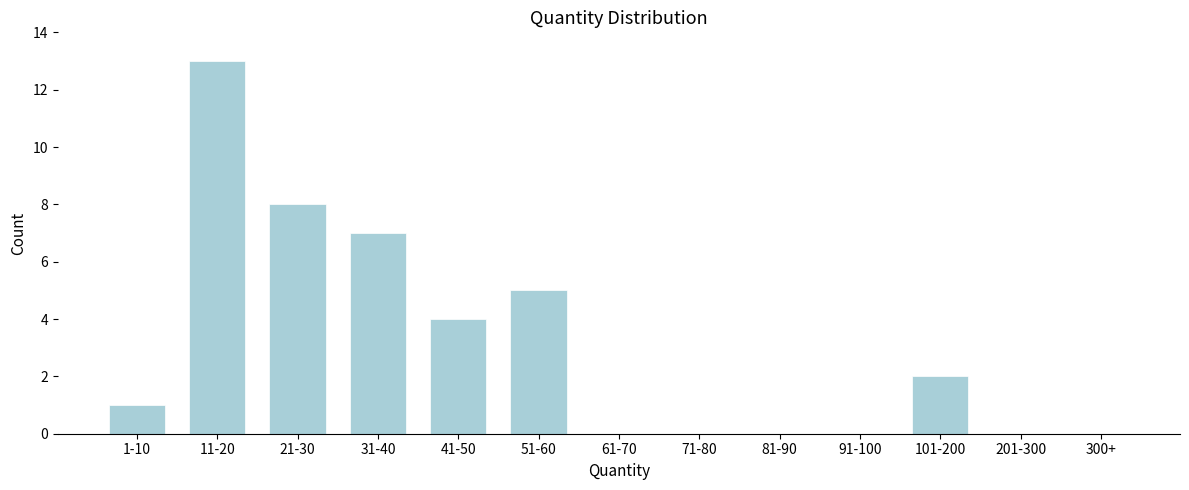

Reading left to right, extract all data points from this chart.

1-10=1	11-20=13	21-30=8	31-40=7	41-50=4	51-60=5	61-70=0	71-80=0	81-90=0	91-100=0	101-200=2	201-300=0	300+=0